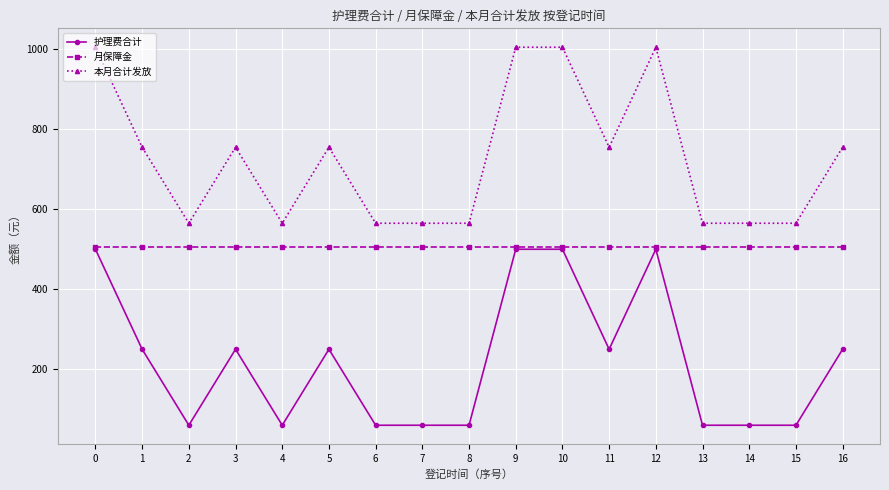

Is this an area chart (filled region under the line)?

No